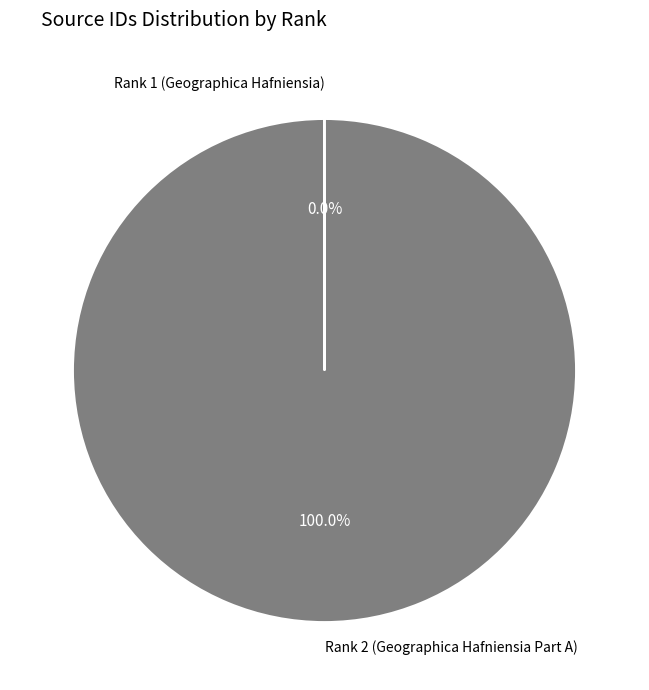

Which slice represents more than half of the pie?

Rank 2 (Geographica Hafniensia Part A)